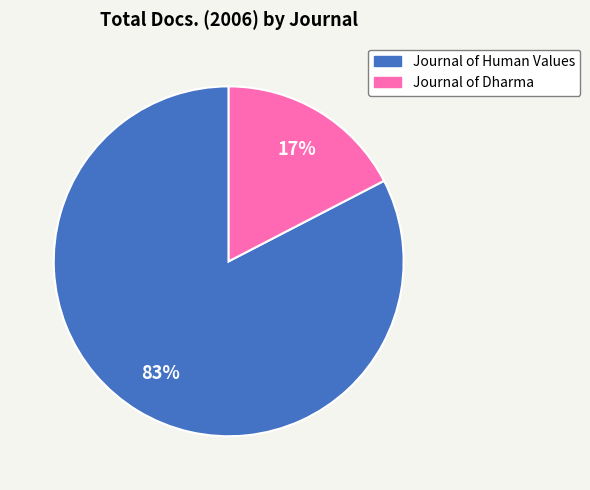

Is it true that Journal of Human Values is 83% of the pie?

True